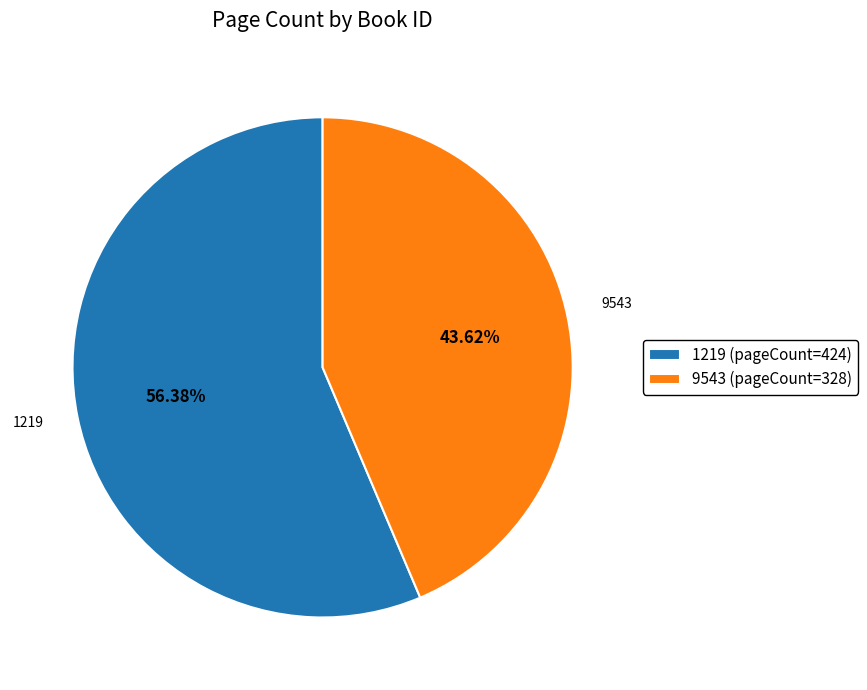

To the nearest percent, what is the difference between the largest and smallest slice percentages?

13%